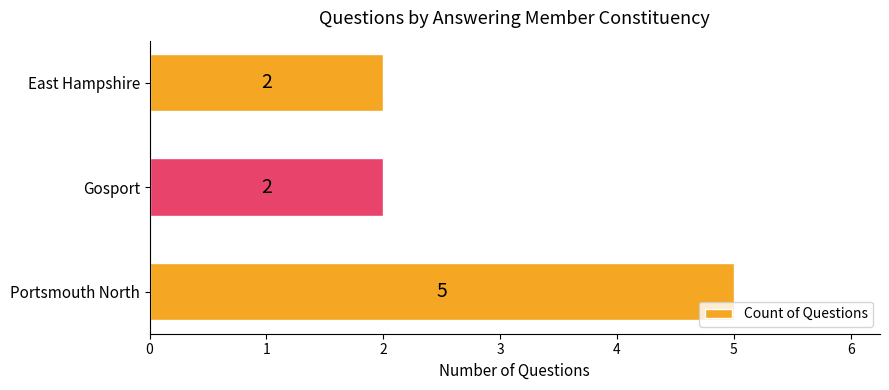

What is the average value?

3